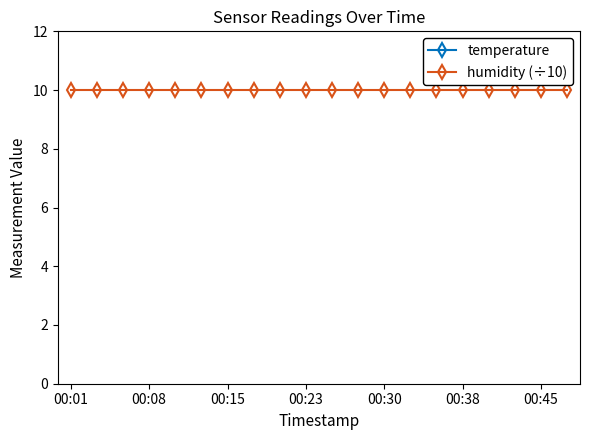

How many data points in temperature are less than 21?

7